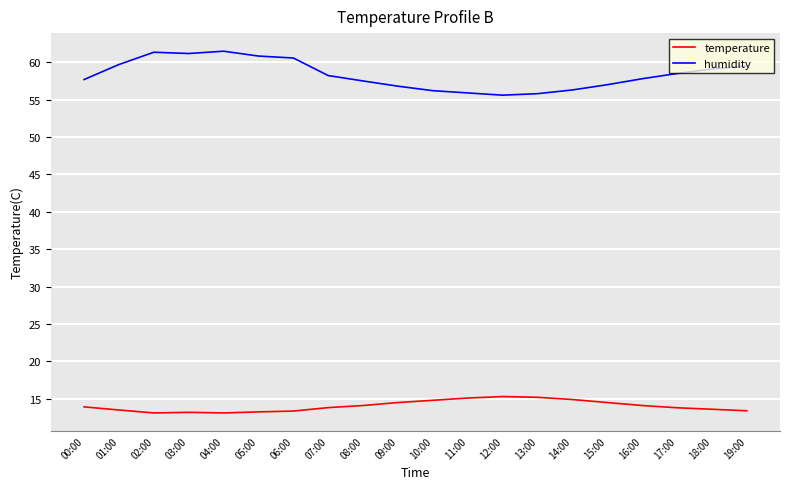

Which series has the largest total across all categories?

humidity